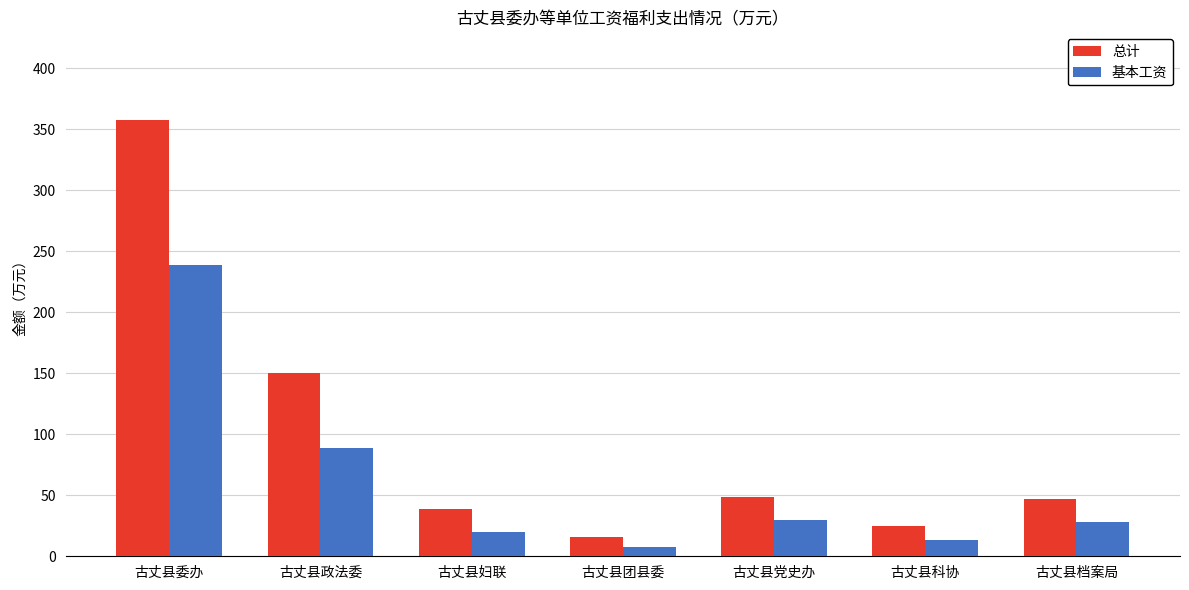

The value of 总计 at 古丈县委办 is 244.1. True or false?

False